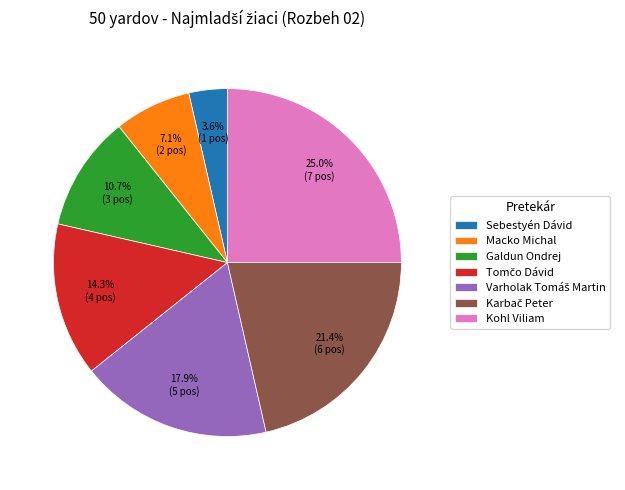

To the nearest percent, what portion does Sebestyén Dávid represent?

4%